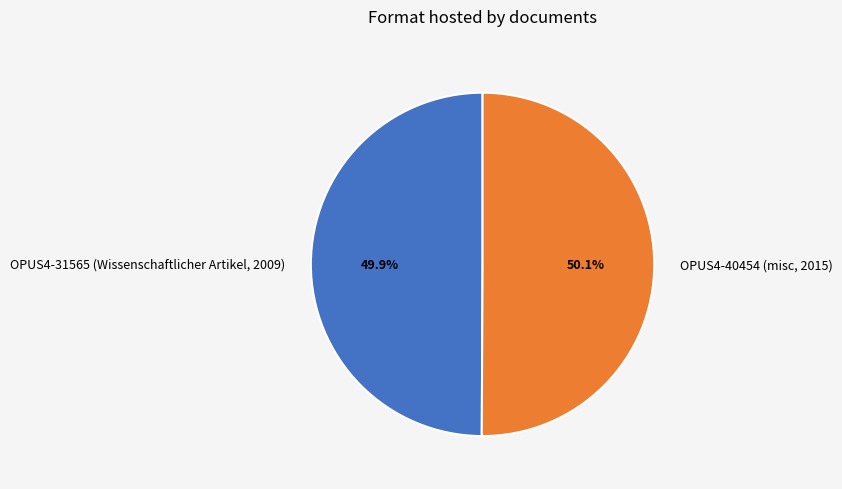

What is the ratio of the value at OPUS4-31565 (Wissenschaftlicher Artikel, 2009) to the value at OPUS4-40454 (misc, 2015)?

1.0